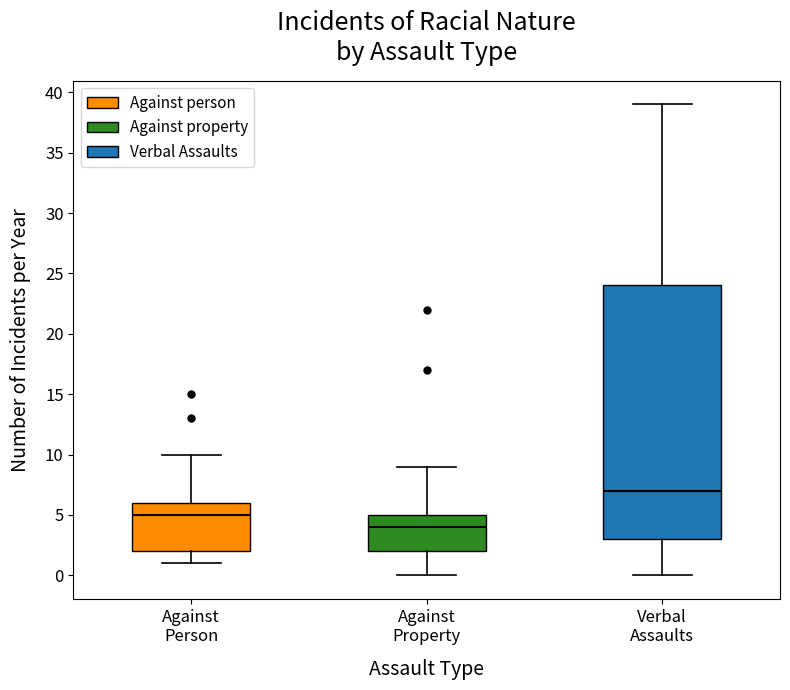

Where is the upper edge of the box for Verbal Assaults on the y-axis? The values are not printed on the chart, so give them approximately, as read against the axis.

24